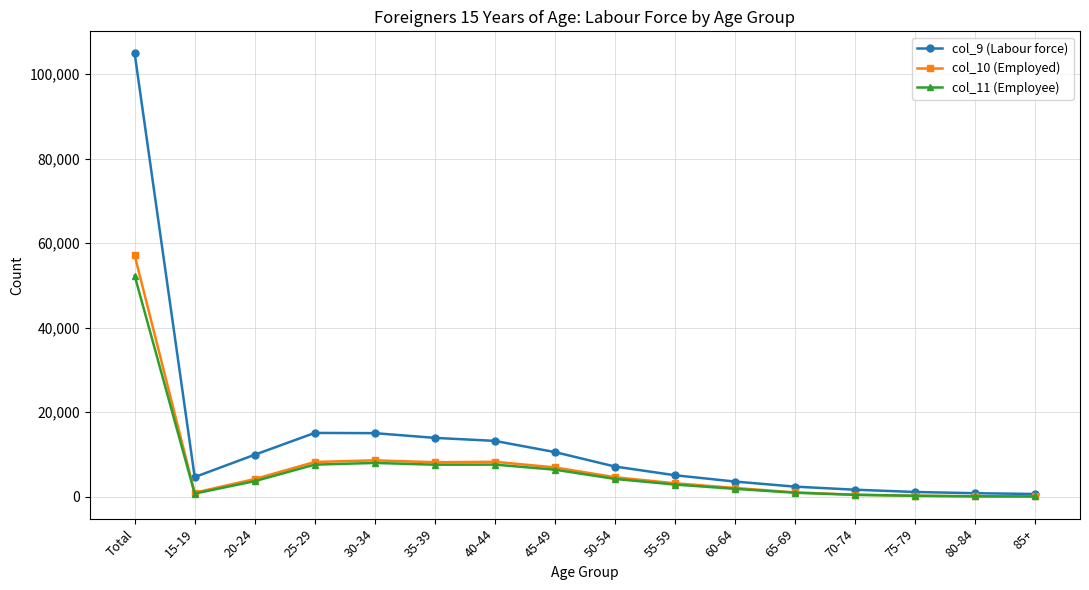

At which category is the sum across all series the highest?

Total